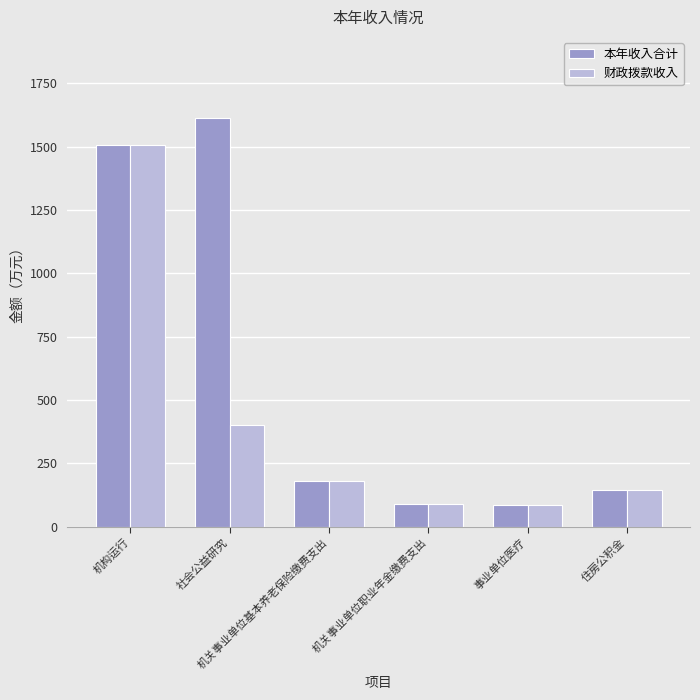

What are all the series names shown in the legend?

本年收入合计, 财政拨款收入